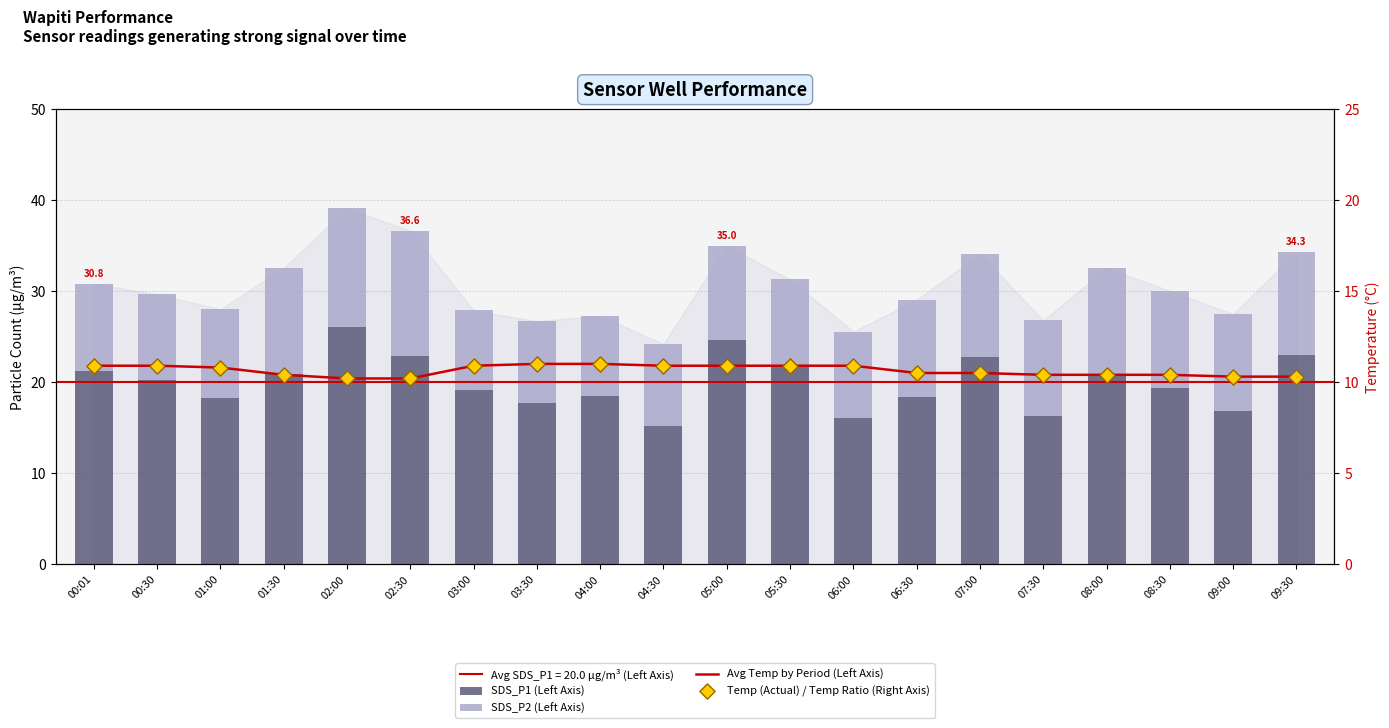

At which category is the sum across all series the highest?

02:00